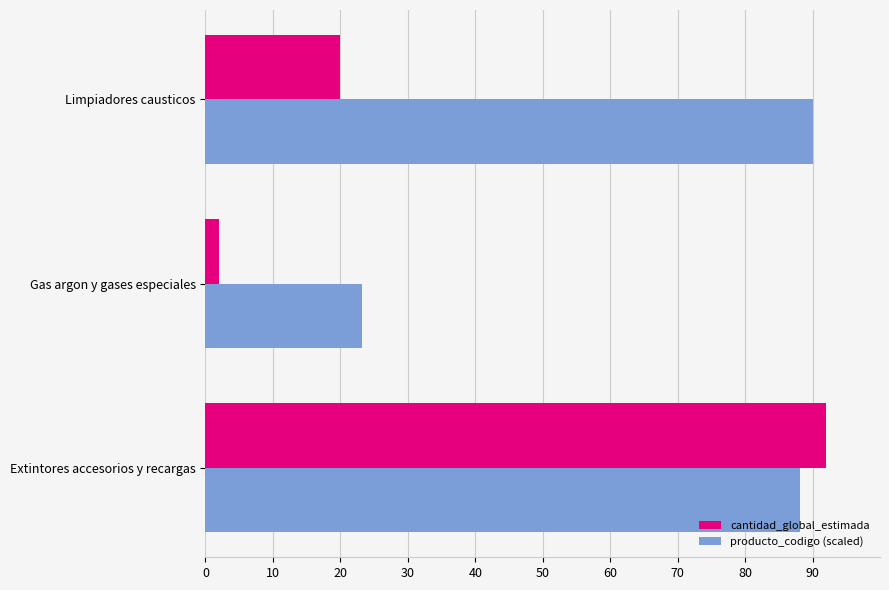

What is the average value of the producto_codigo (scaled) series?

67.1